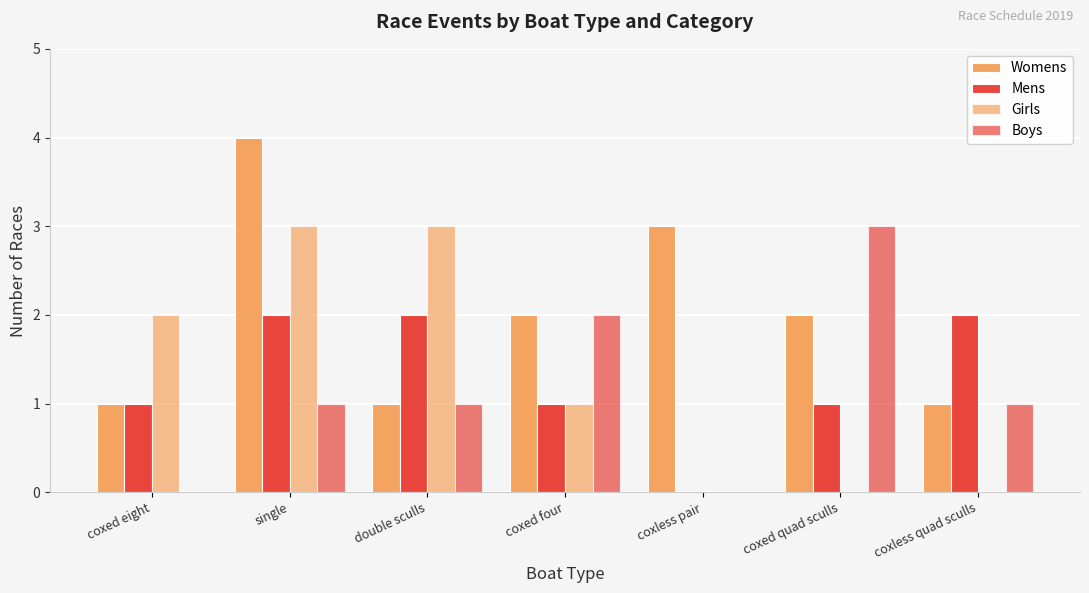

What is the label of the 1st bar from the left?

coxed eight